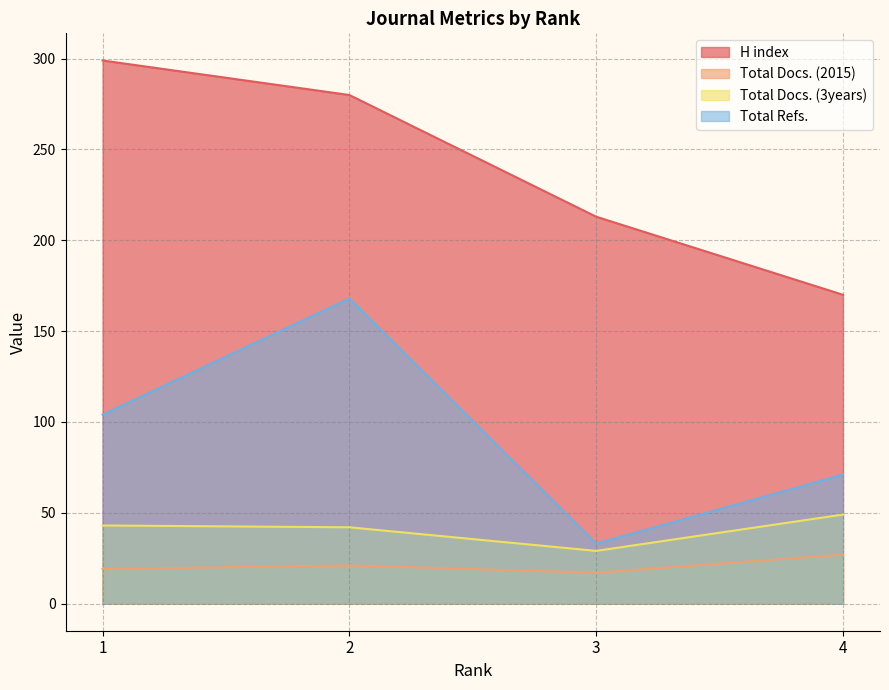

What is the sum of all Total Docs. (3years) values?

163